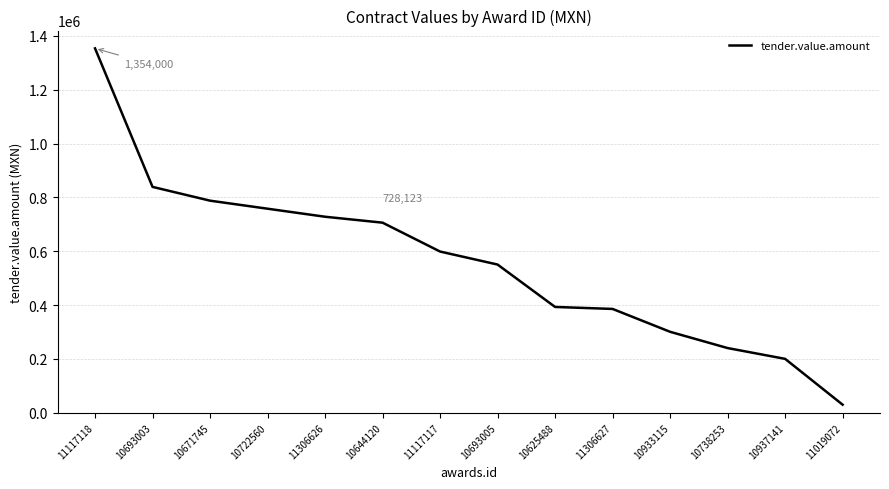

The value at 10722560 is 1096322.4. True or false?

False